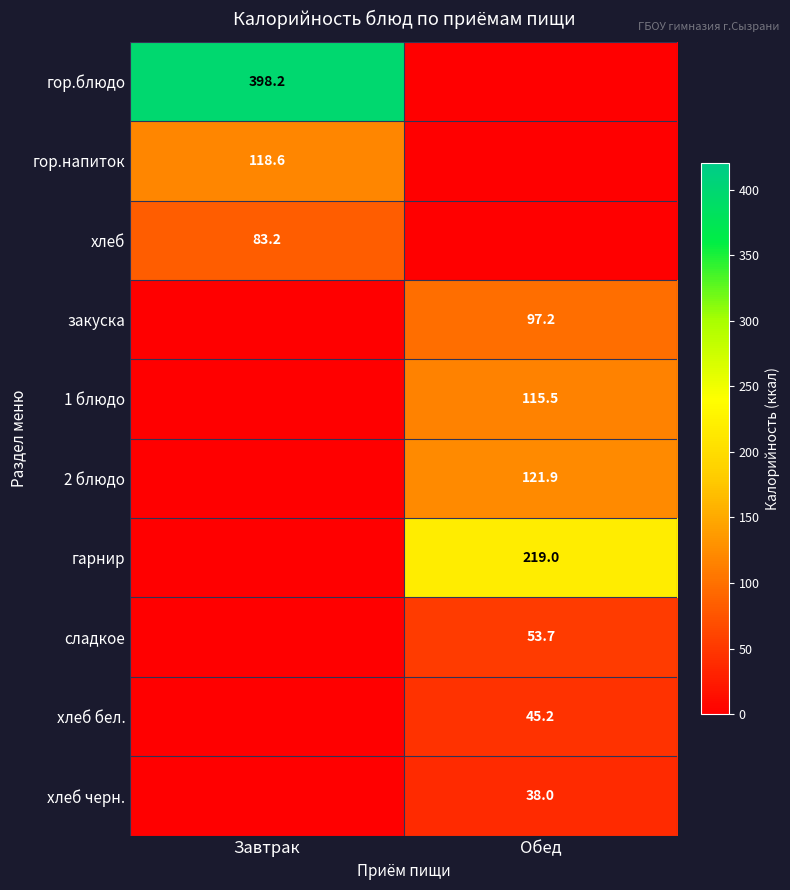

The value of хлеб черн. at Обед is 38.0. True or false?

True